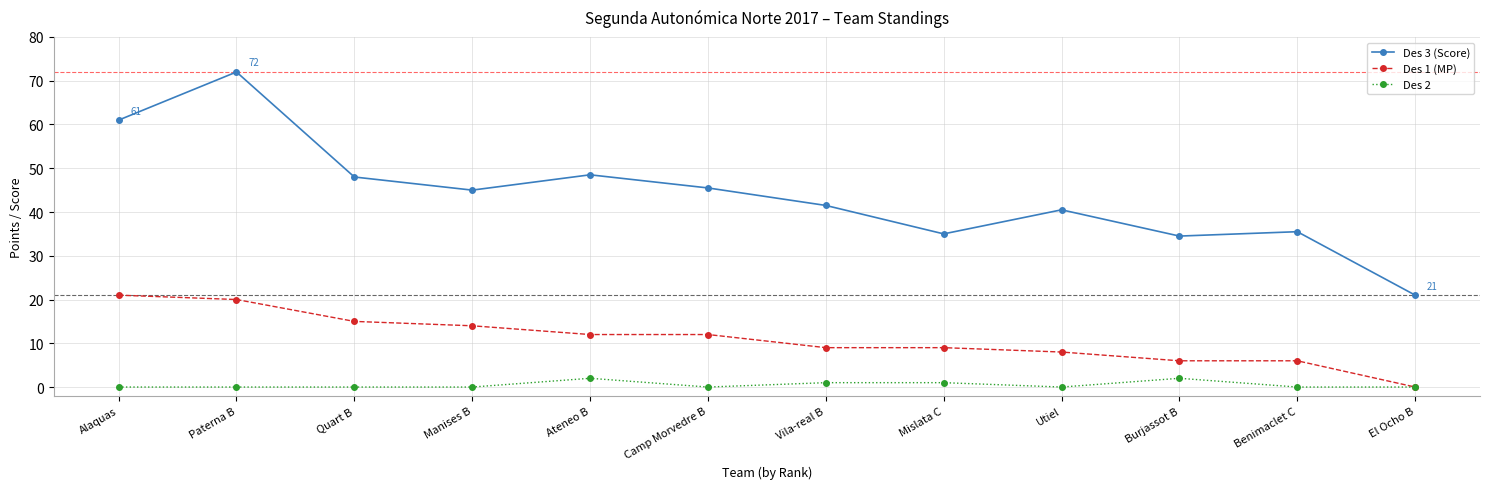

Is the value of Des 1 (MP) at Ateneo B greater than the value of Des 3 (Score) at Paterna B?

No